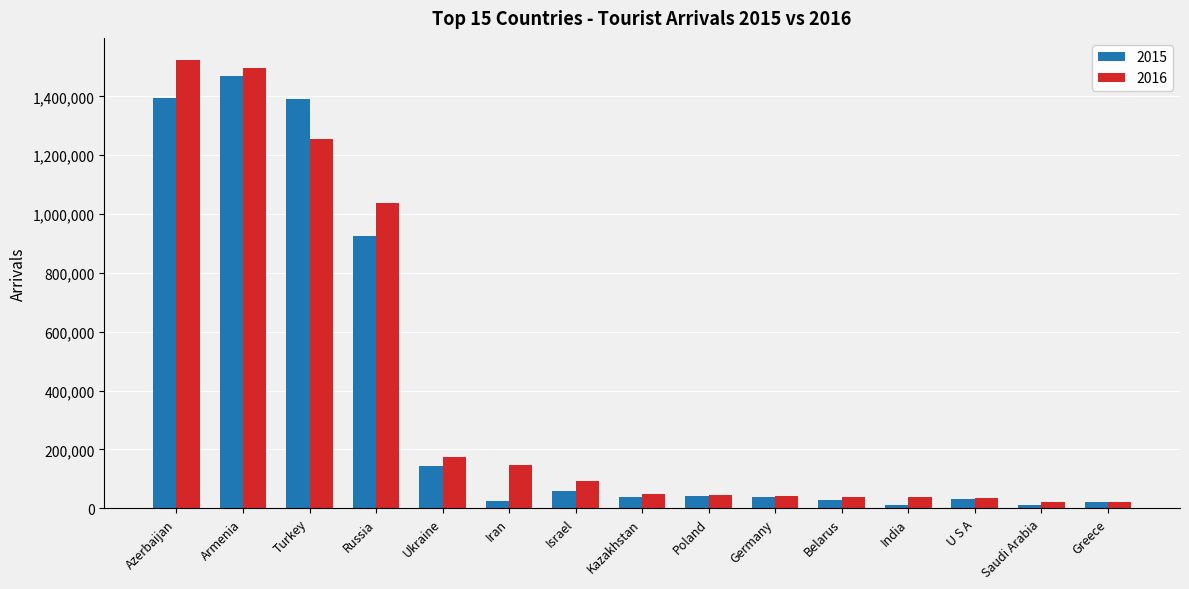

At Israel, list the series in order from smallest to largest.

2015, 2016